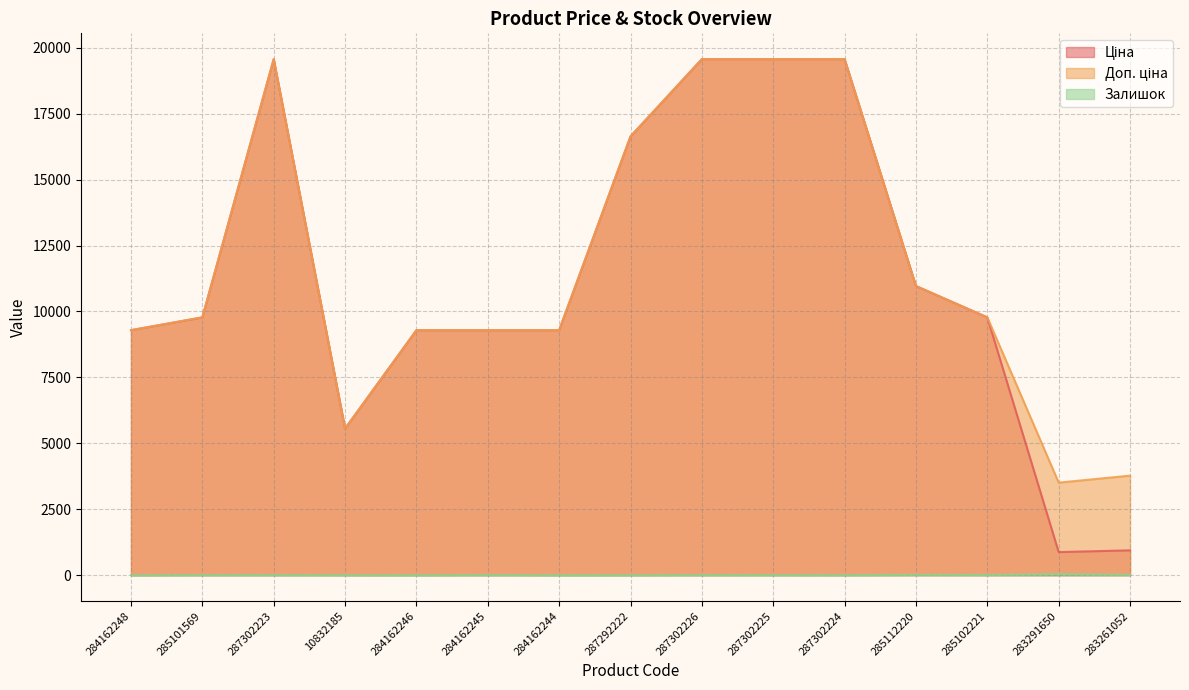

What is the label of the 11th point from the right?

284162246